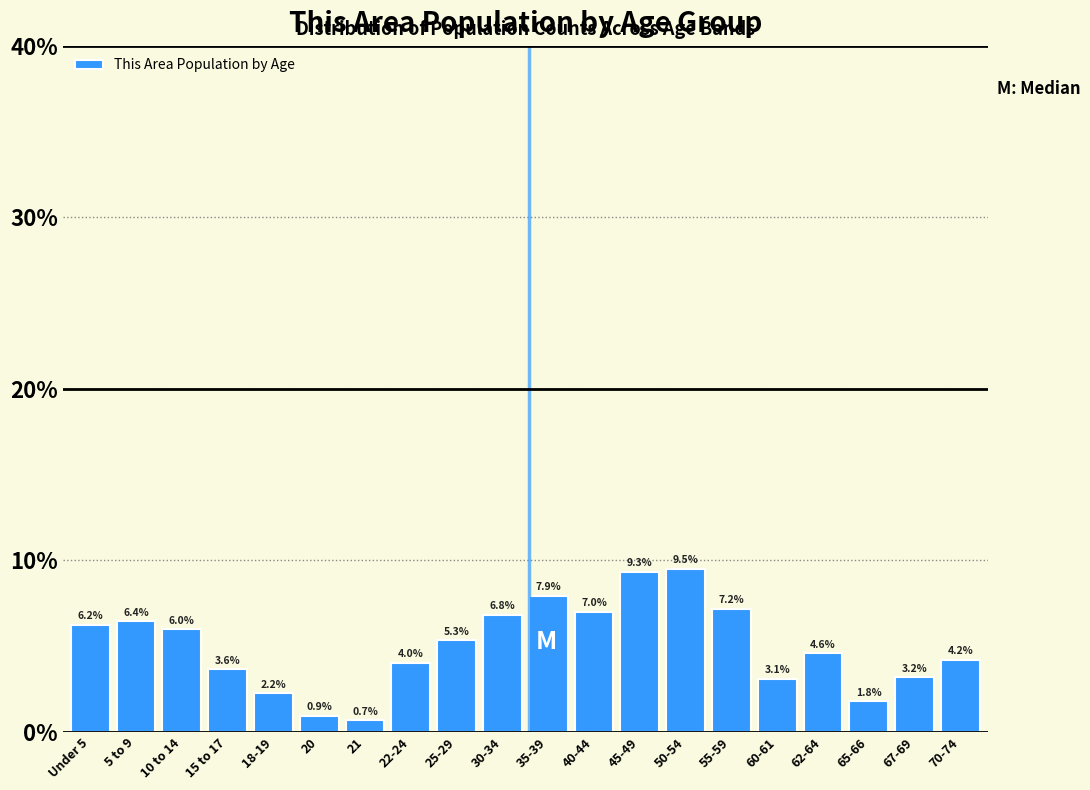

What is the average value?

5.0